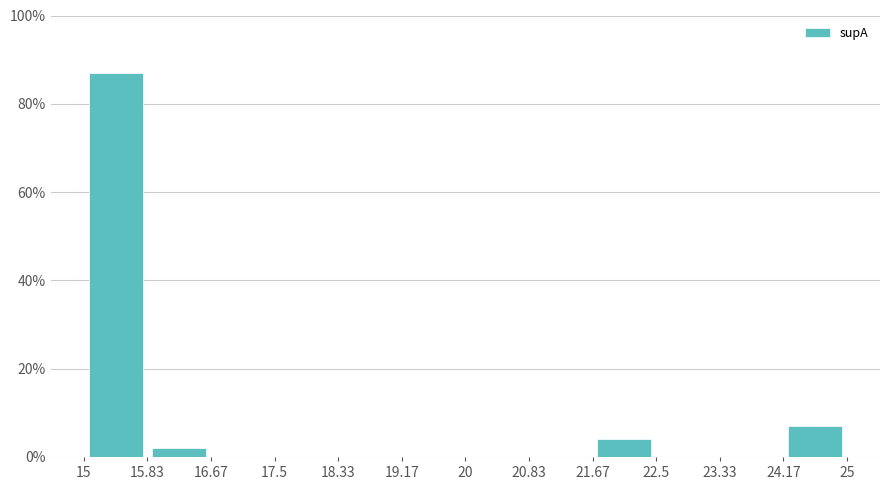

Over which range of the x-axis is the bar tallest?

15 to 15.83